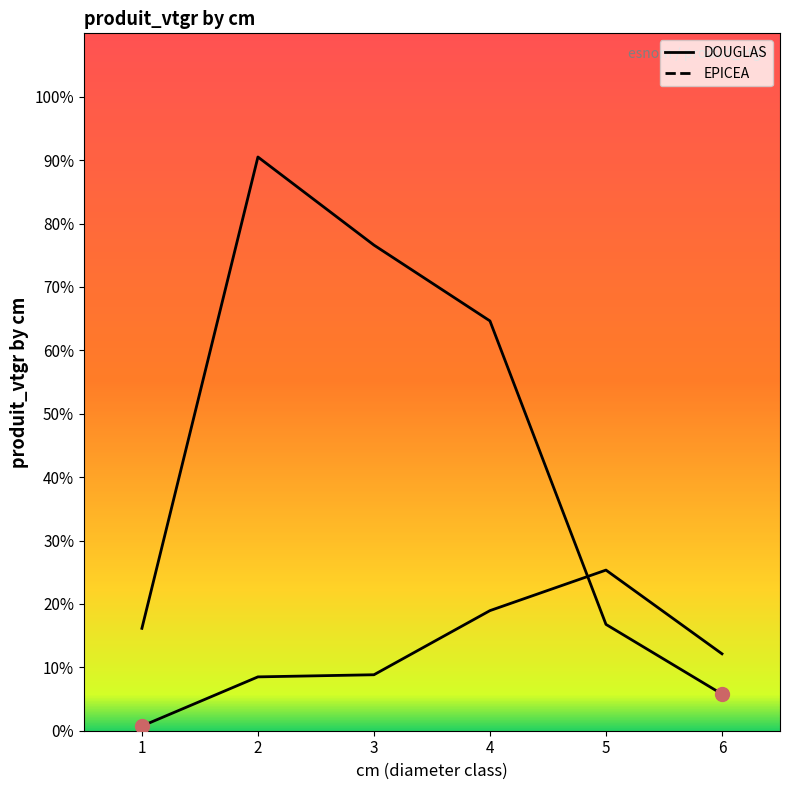

Which series has the largest range (max minus min)?

EPICEA